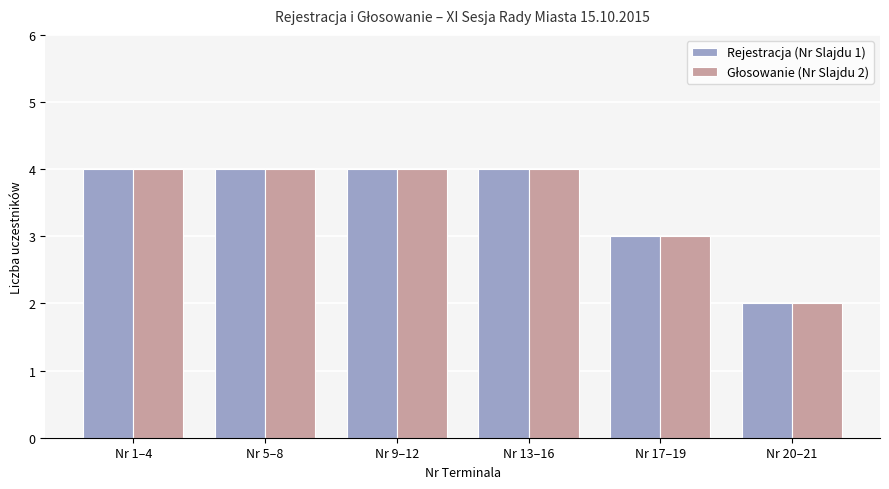

True or false: Rejestracja (Nr Slajdu 1) has a value of 4 at Nr 1–4.

True